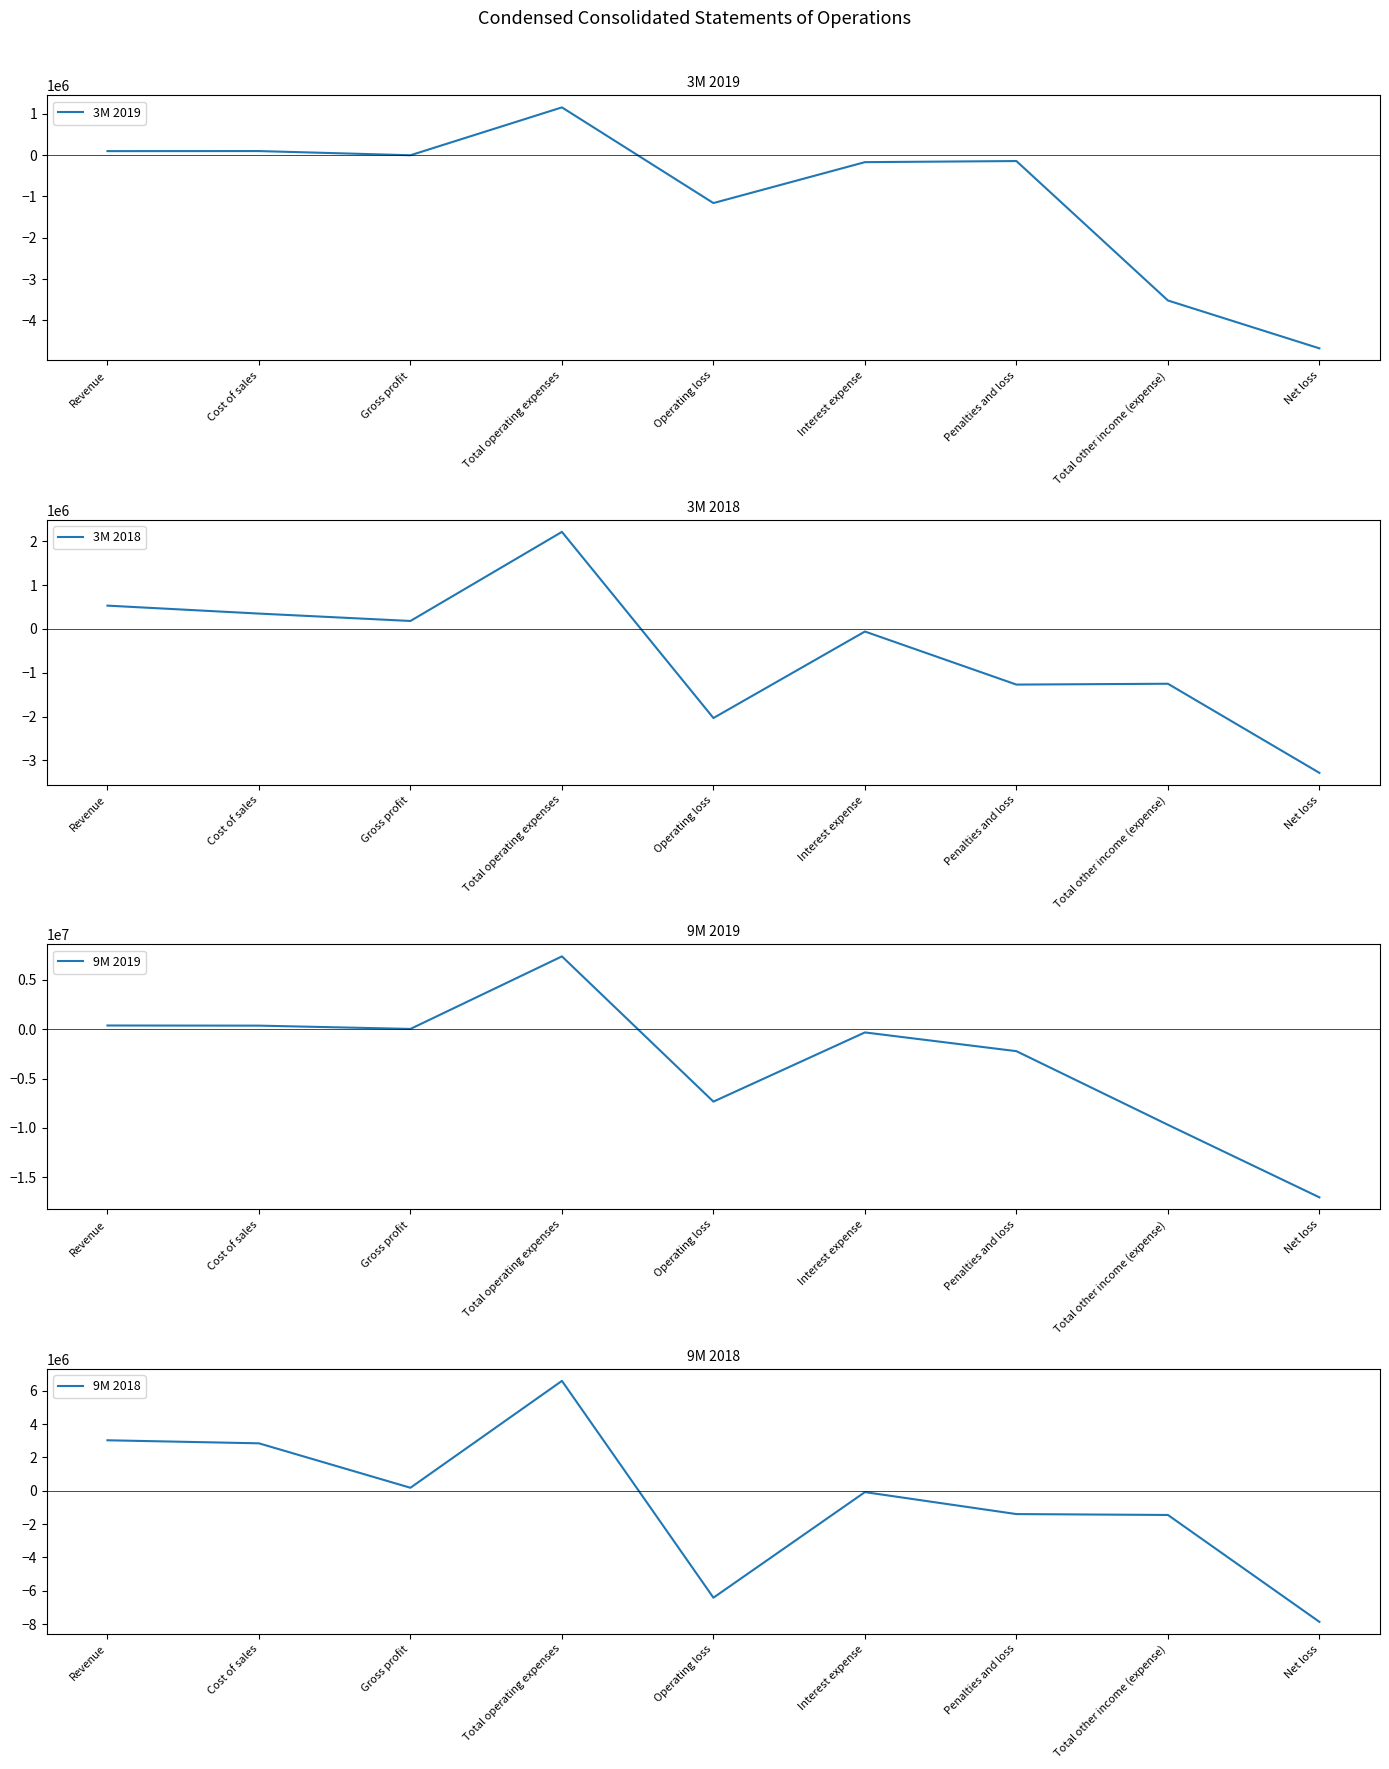

The value of 3M 2019 at Total other income (expense) is -3520208. True or false?

True